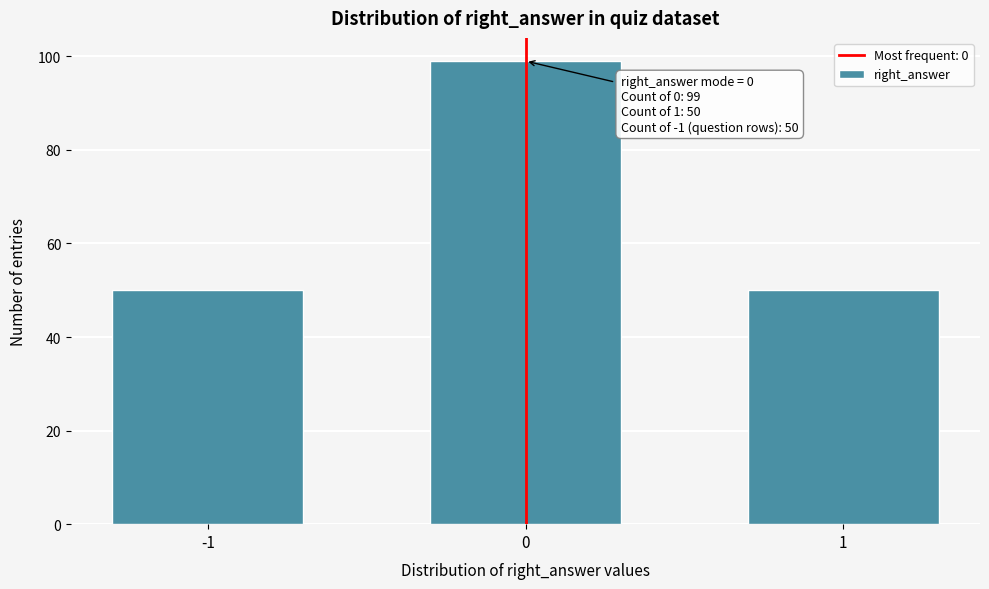

Reading right to left, extract all data points from this chart.

1=50	0=99	-1=50